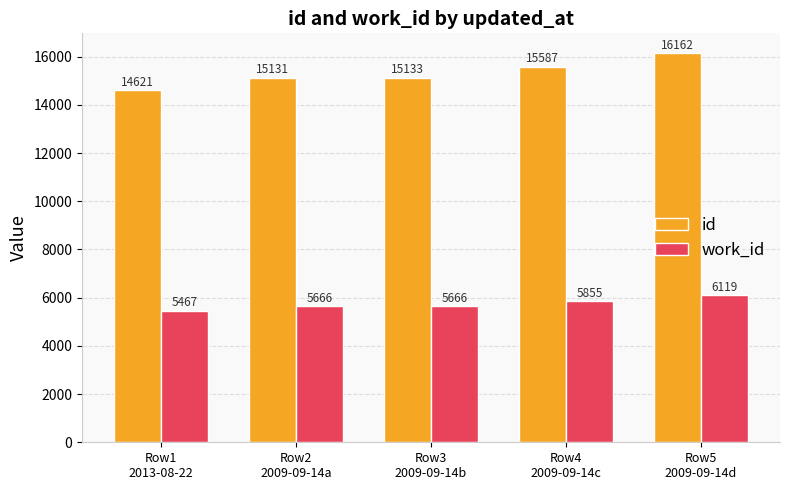

Is it true that id equals 6285 at Row5
2009-09-14d?

False